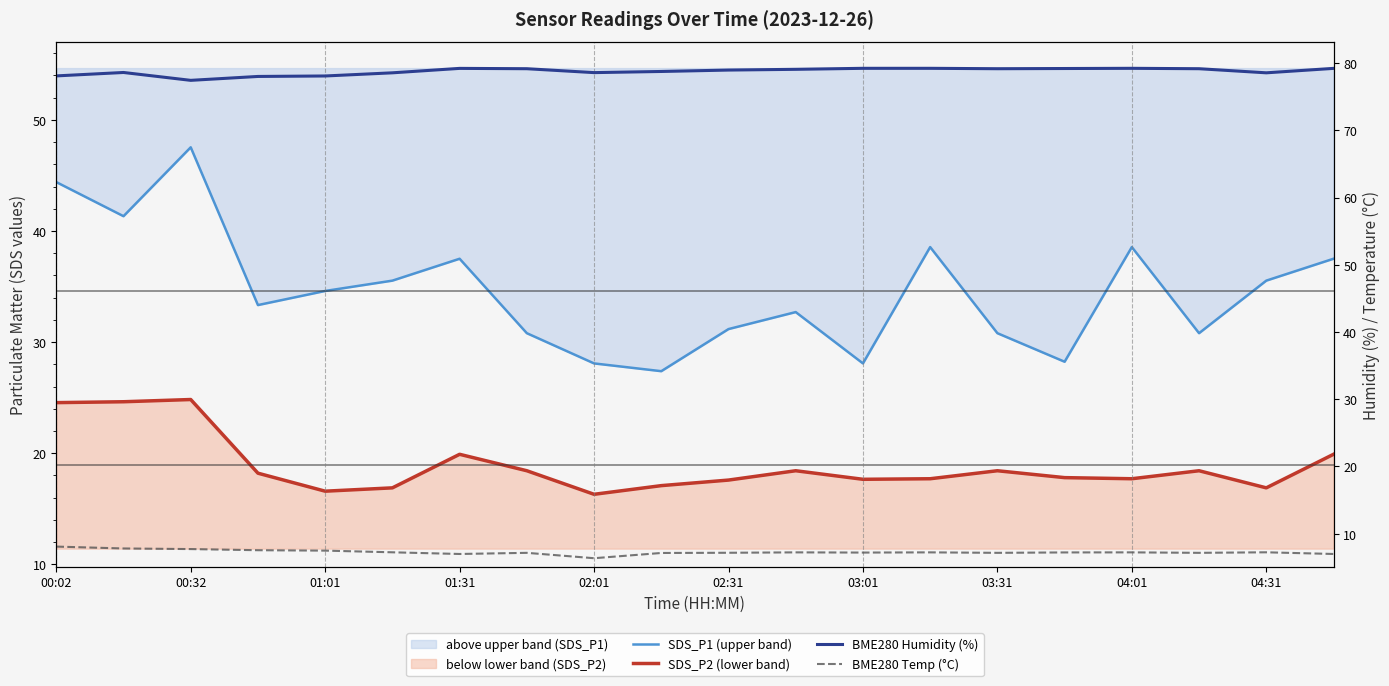

How many interior local valleys does the BME280 Temp (°C) series have?

5